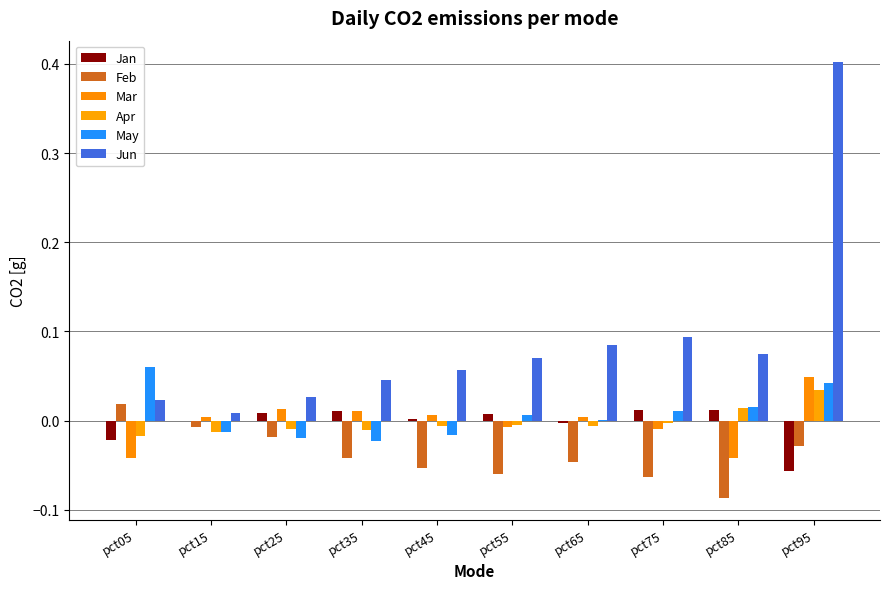

Which series has the widest spread of values?

Jun